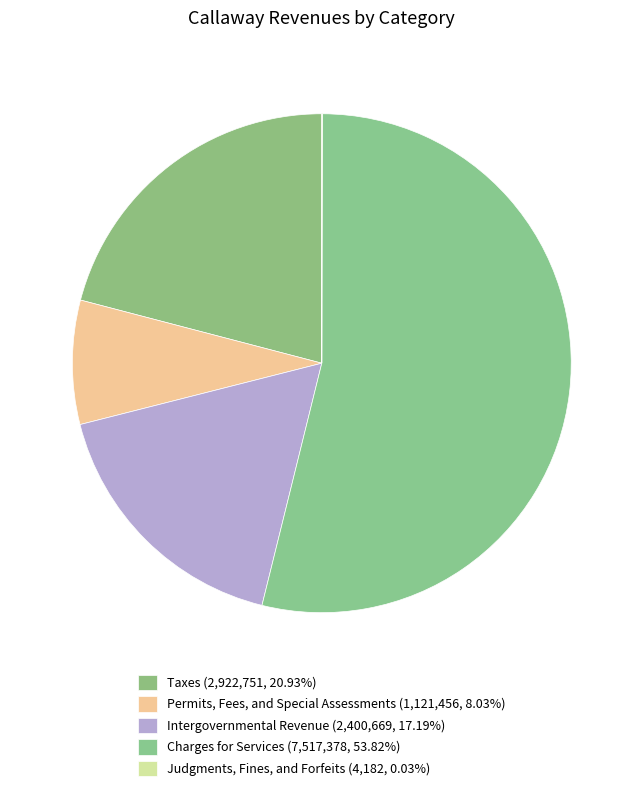

True or false: Taxes accounts for 21% of the total.

True